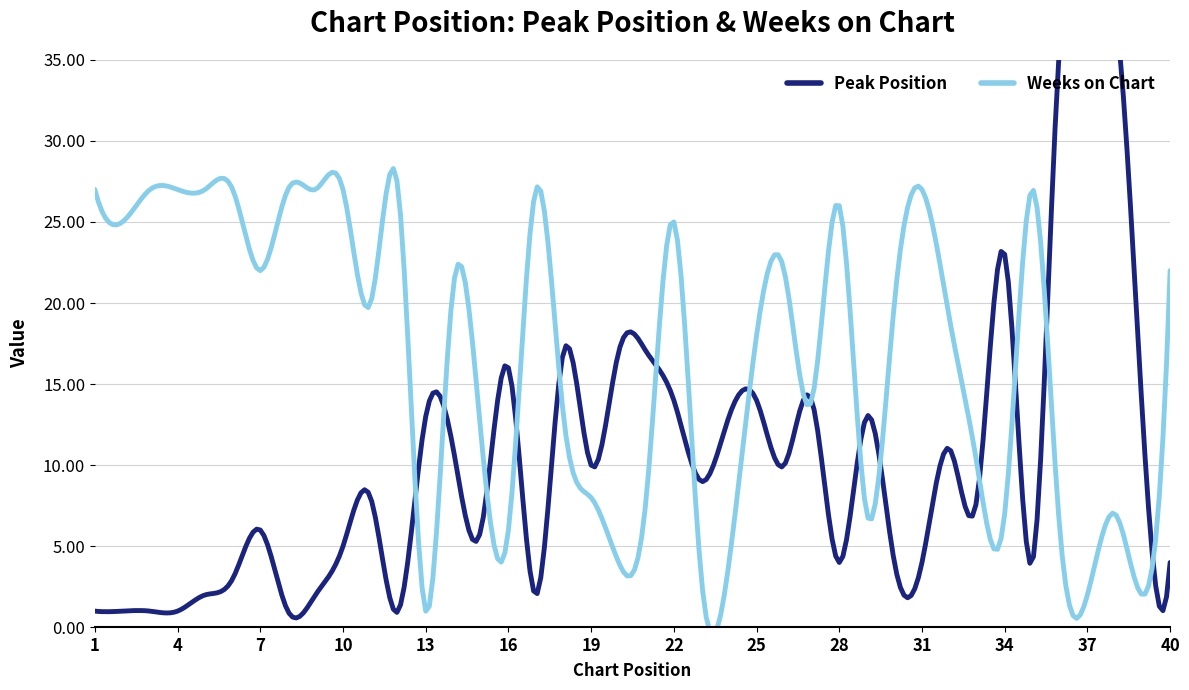

Which category has the highest value in the Peak Position series?

38